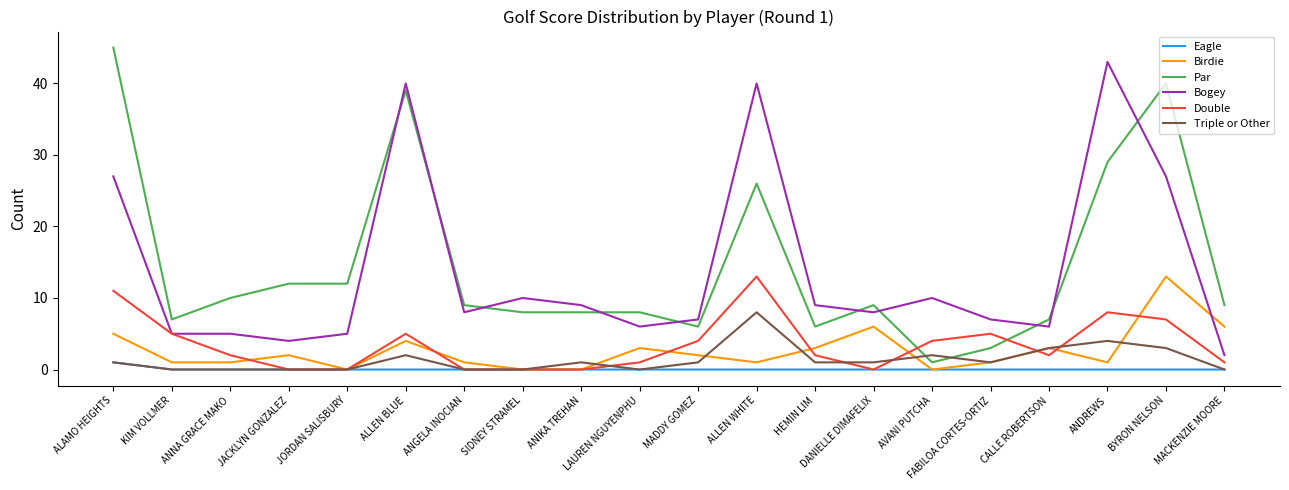

Which series has the largest total across all categories?

Par